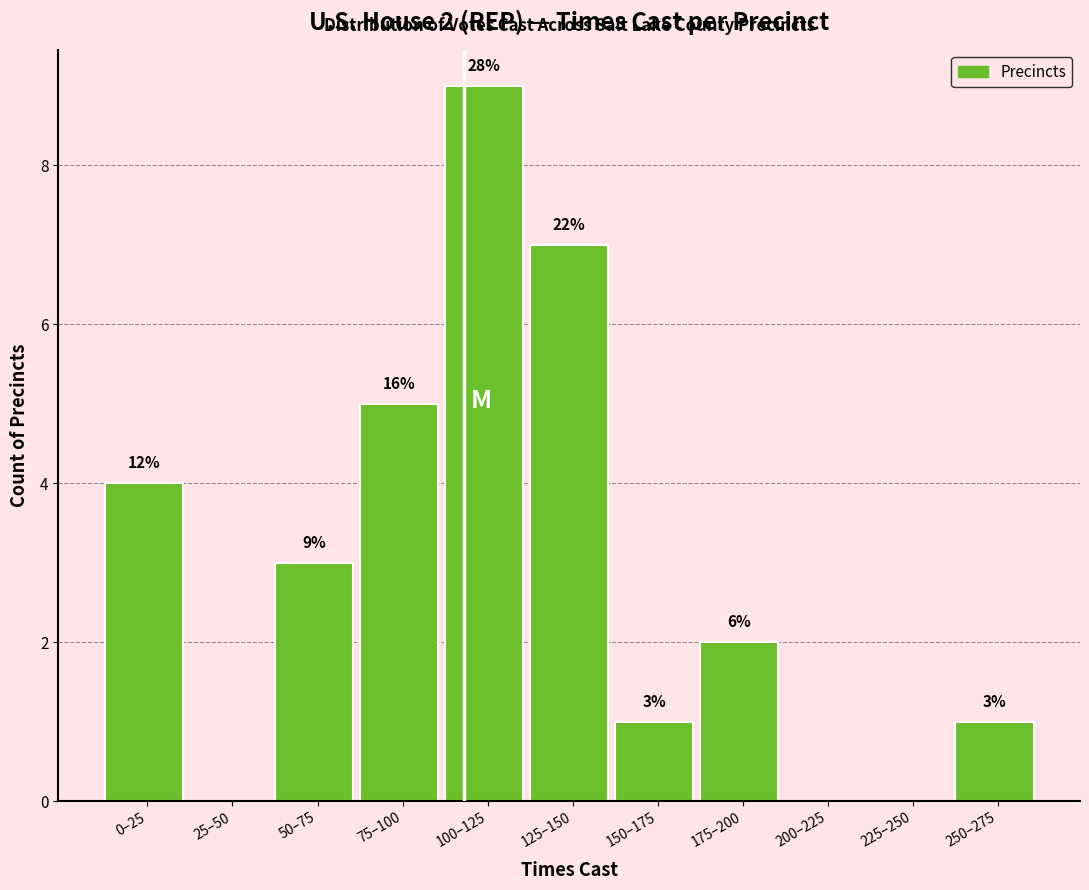

Are the bars horizontal?

No